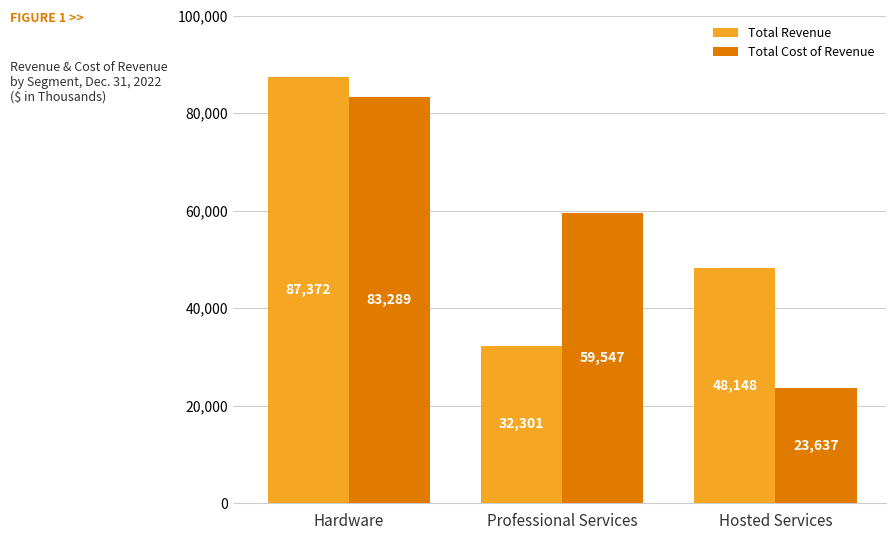

The value of Total Cost of Revenue at Hosted Services is 23637. True or false?

True